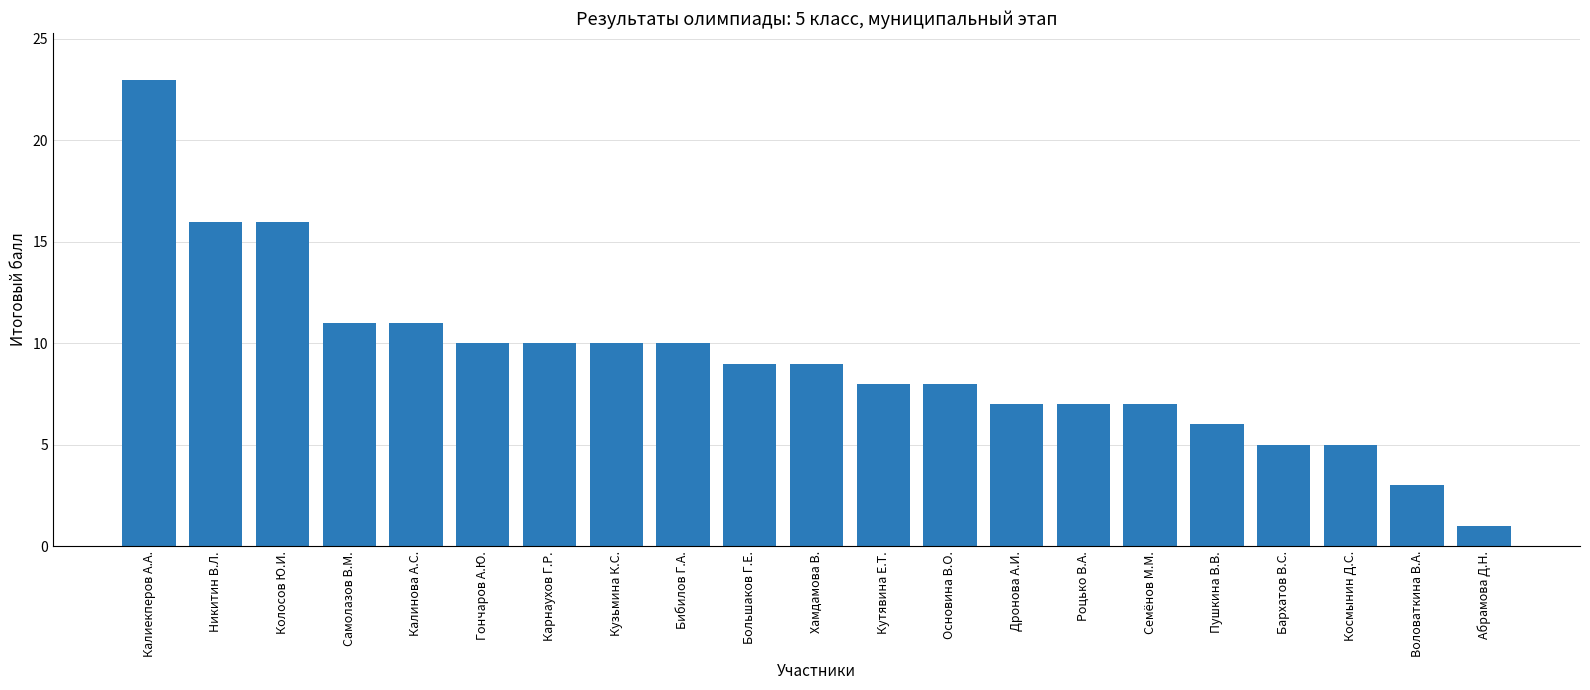

What is the smallest value displayed?

1